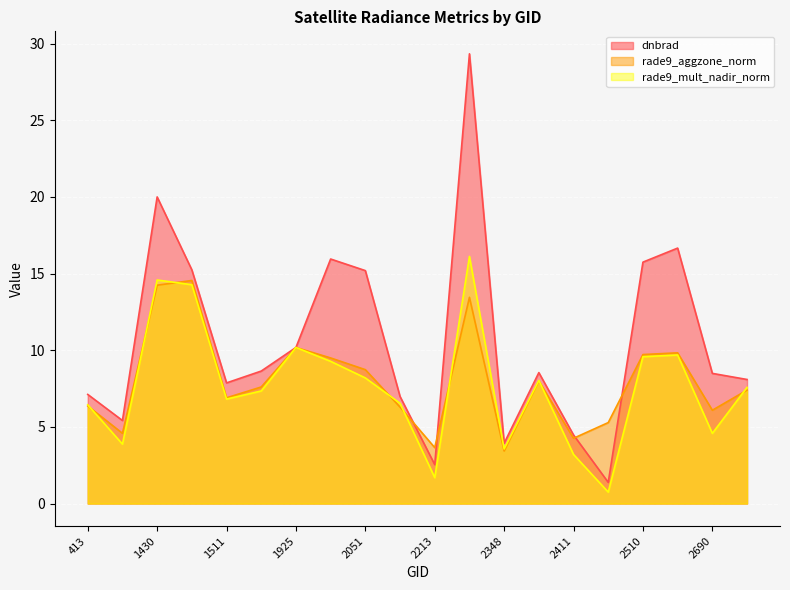

Rank the series at 1988 from lowest to highest value.

rade9_mult_nadir_norm, rade9_aggzone_norm, dnbrad